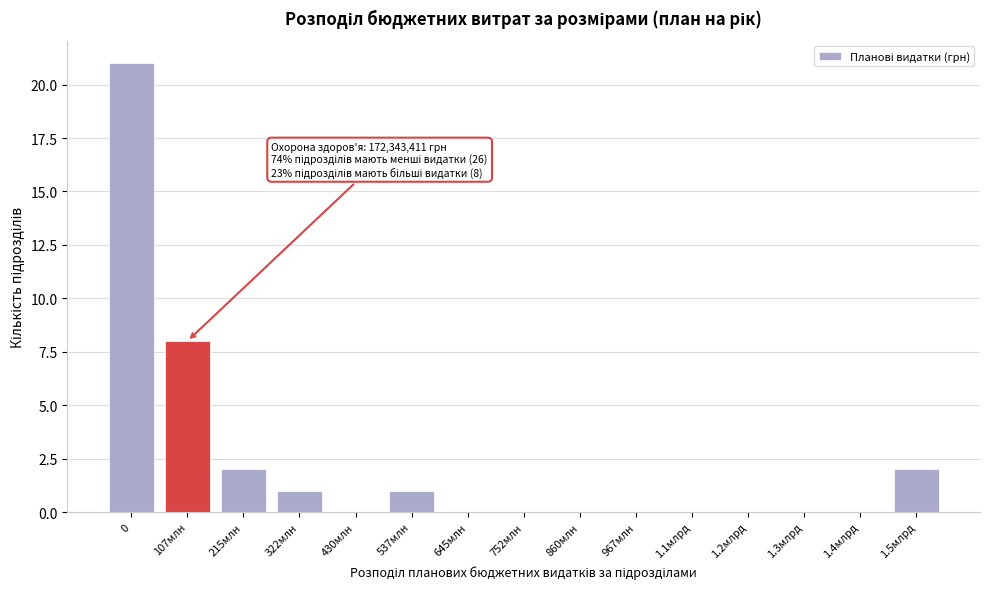

Reading left to right, what are all the values shown in this chart?

0=21	107млн=8	215млн=2	322млн=1	430млн=0	537млн=1	645млн=0	752млн=0	860млн=0	967млн=0	1.1млрд=0	1.2млрд=0	1.3млрд=0	1.4млрд=0	1.5млрд=2